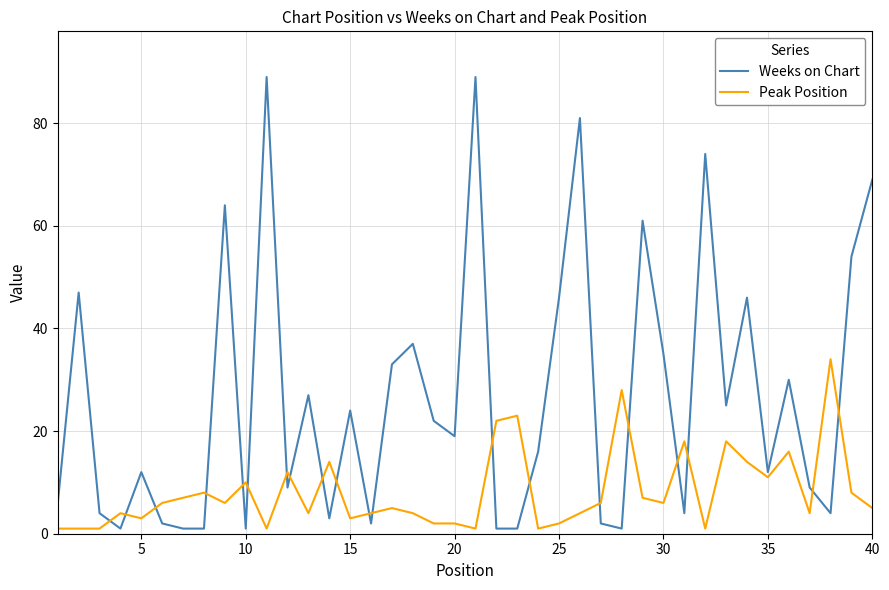

What are all the series names shown in the legend?

Weeks on Chart, Peak Position